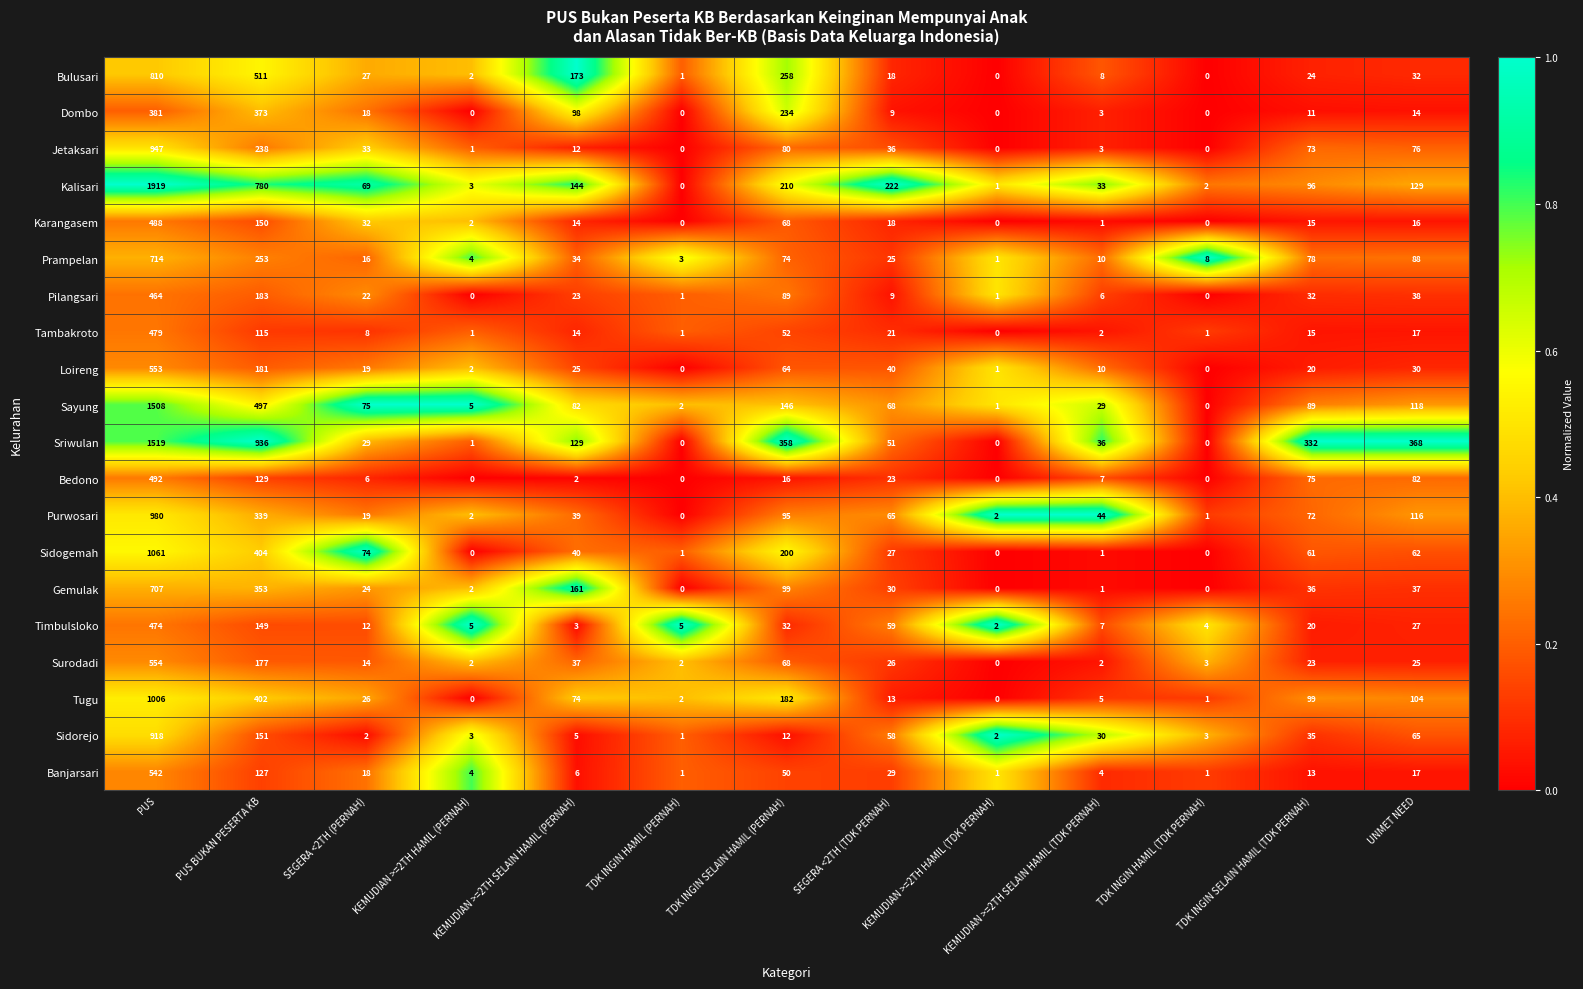

What is the sum of all Karangasem values?

804